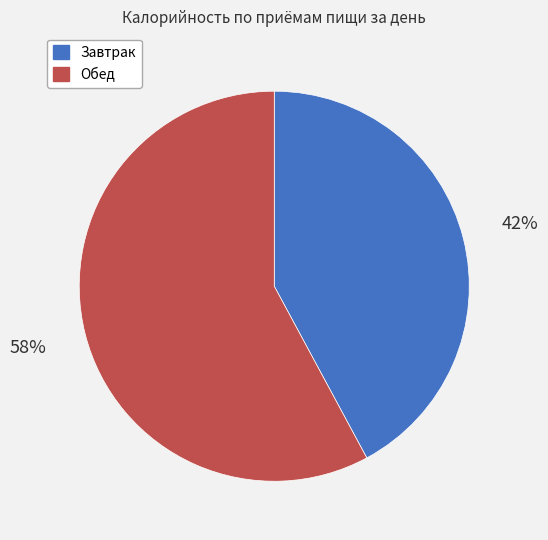

Does Обед represent more than half of the total?

Yes